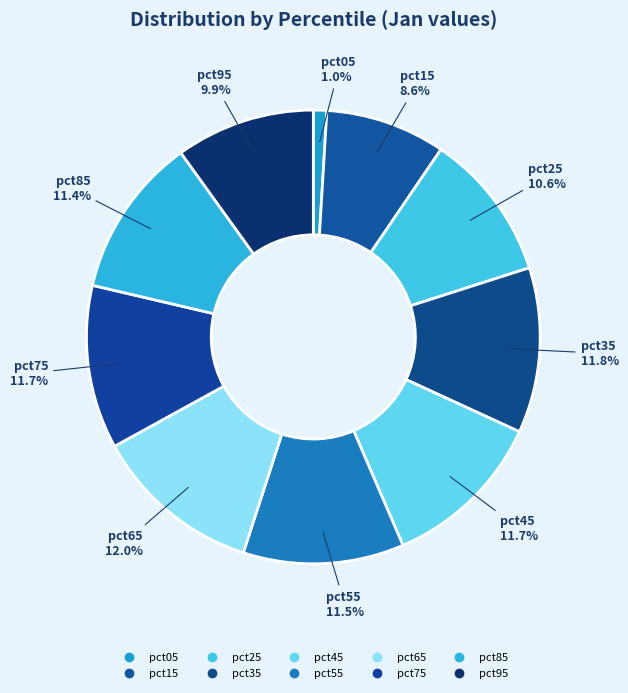

Combined, do pct75 and pct95 account for over 50%?

No